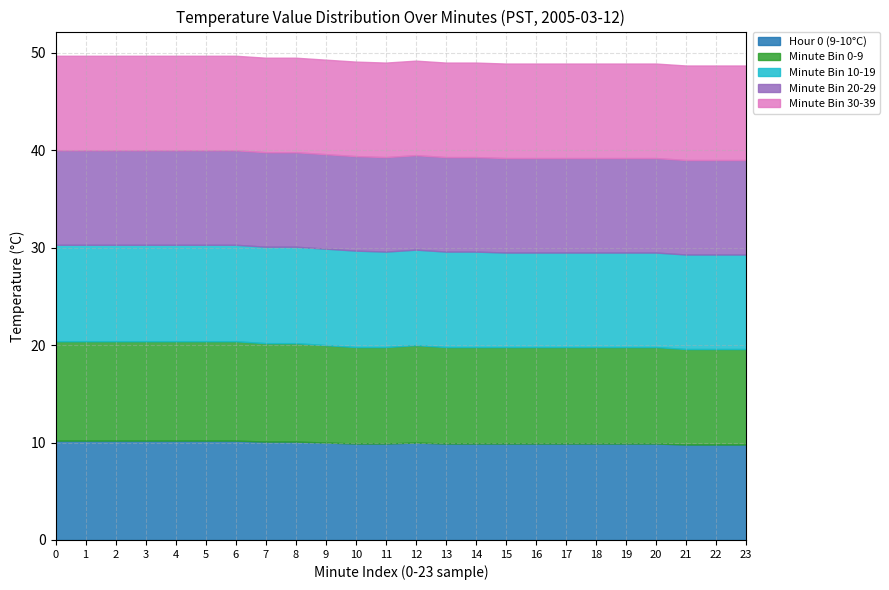

What is the difference between the highest and lowest values at 4?

0.5